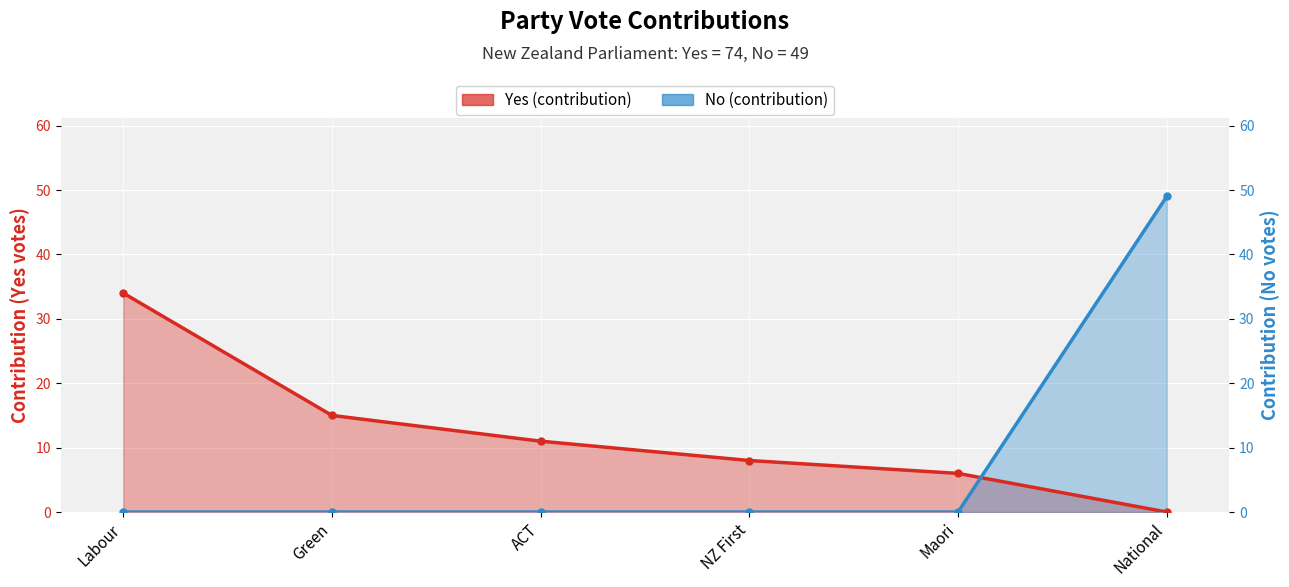

Count the number of categories in the chart.

6